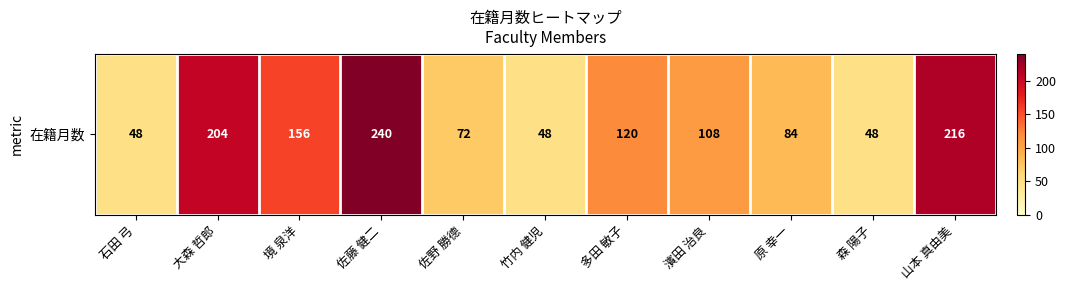

True or false: the data shows 48 at 竹内 健児.

True